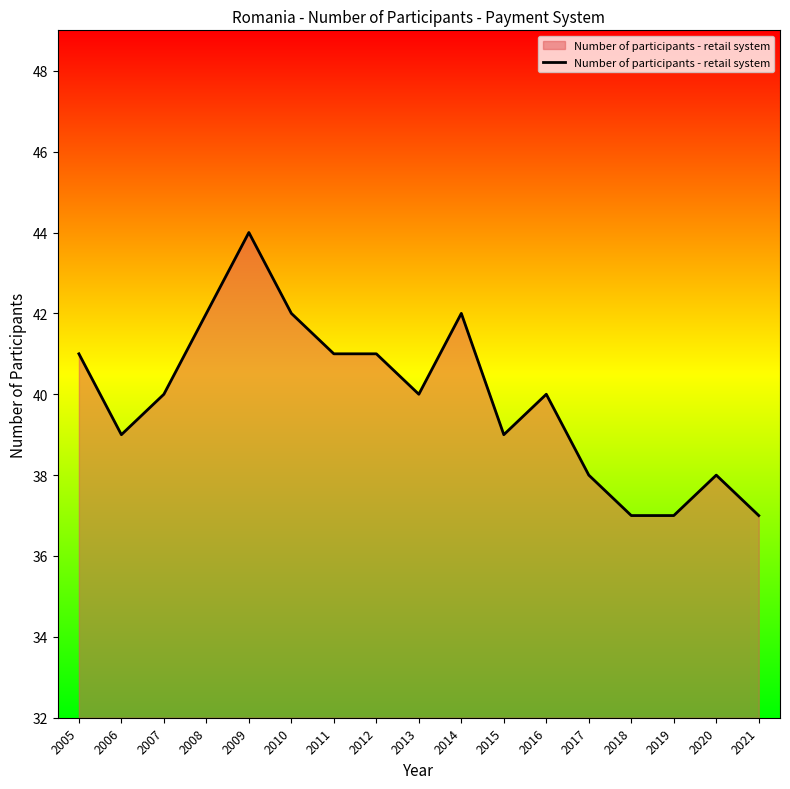

What is the smallest value displayed?

37